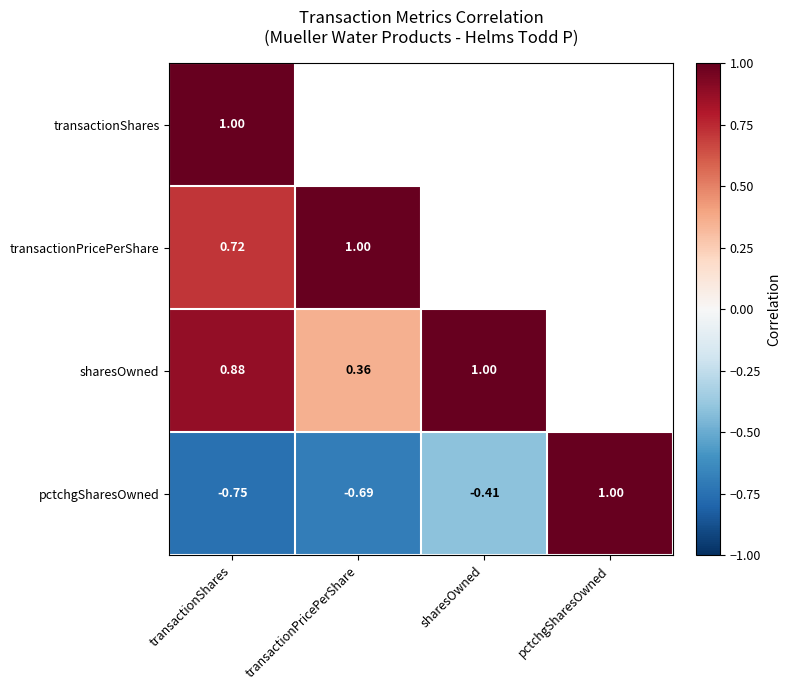

What is the greatest value displayed?

1.0